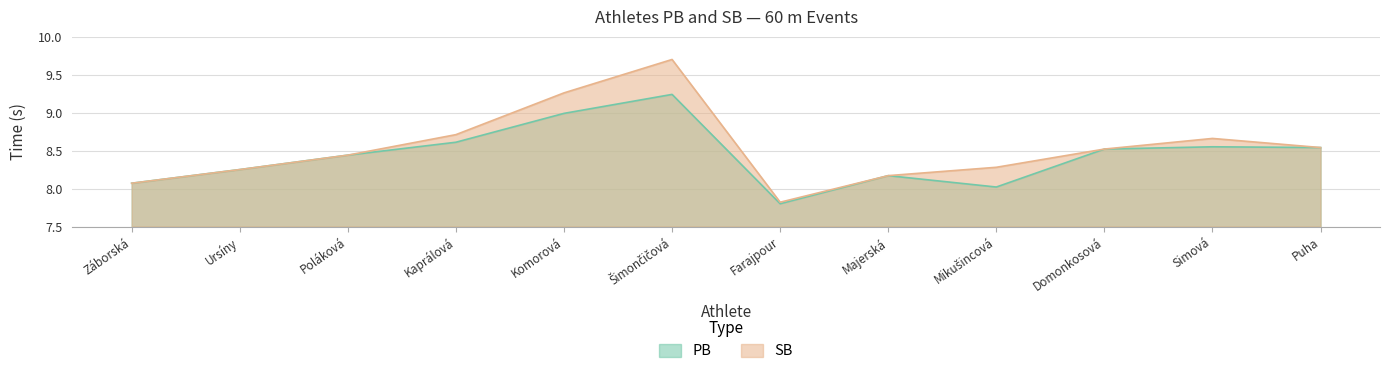

True or false: PB and SB cross at least once.

False